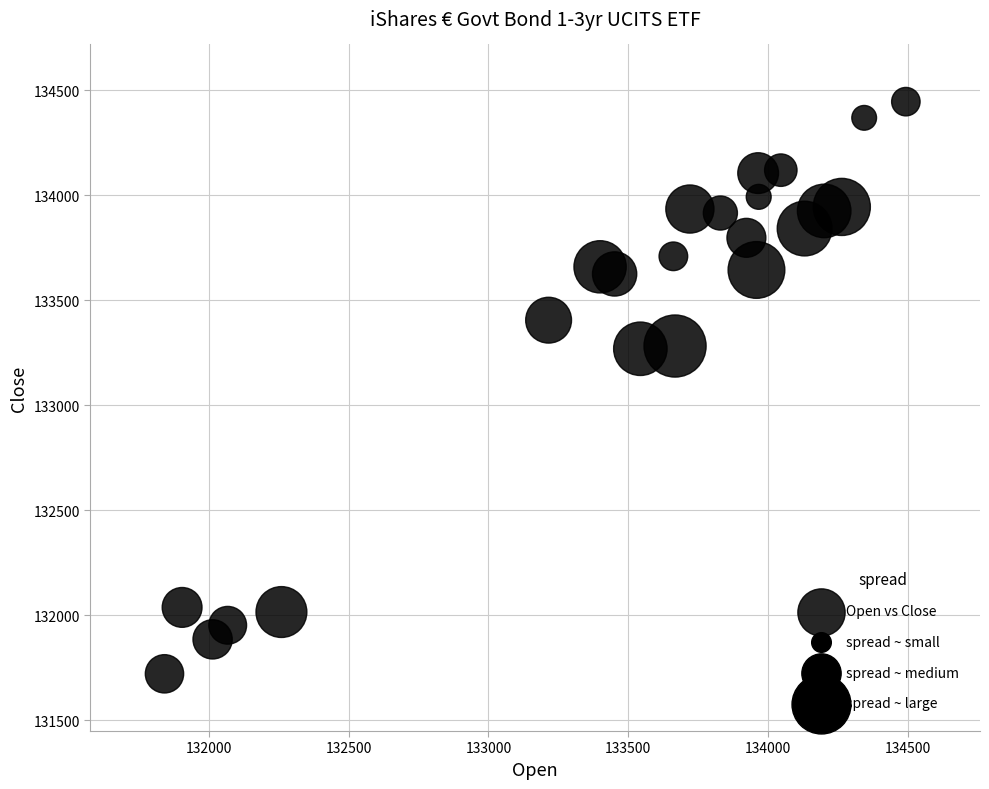

What is the range of Y values (max minus min)?

2723